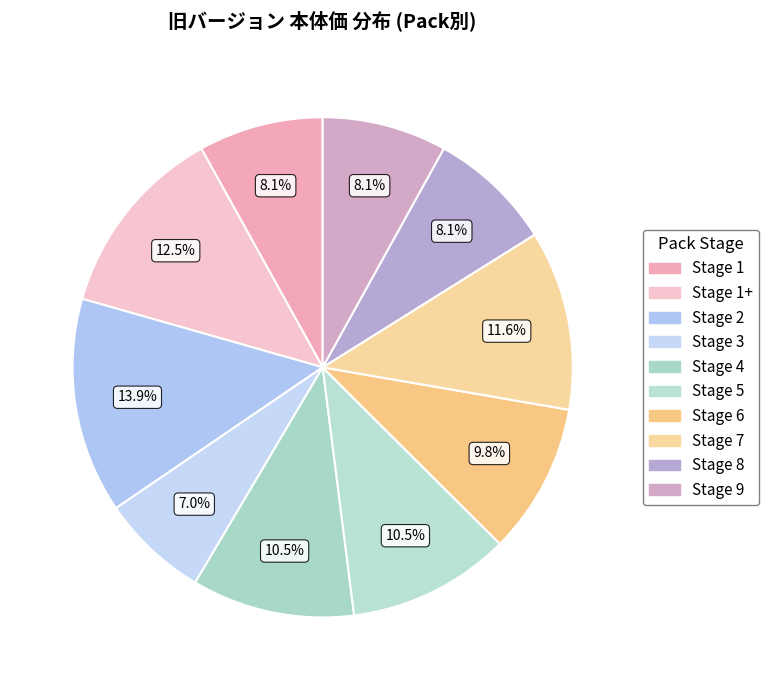

To the nearest percent, what is the combined percentage of Stage 2 and Stage 8?

22%